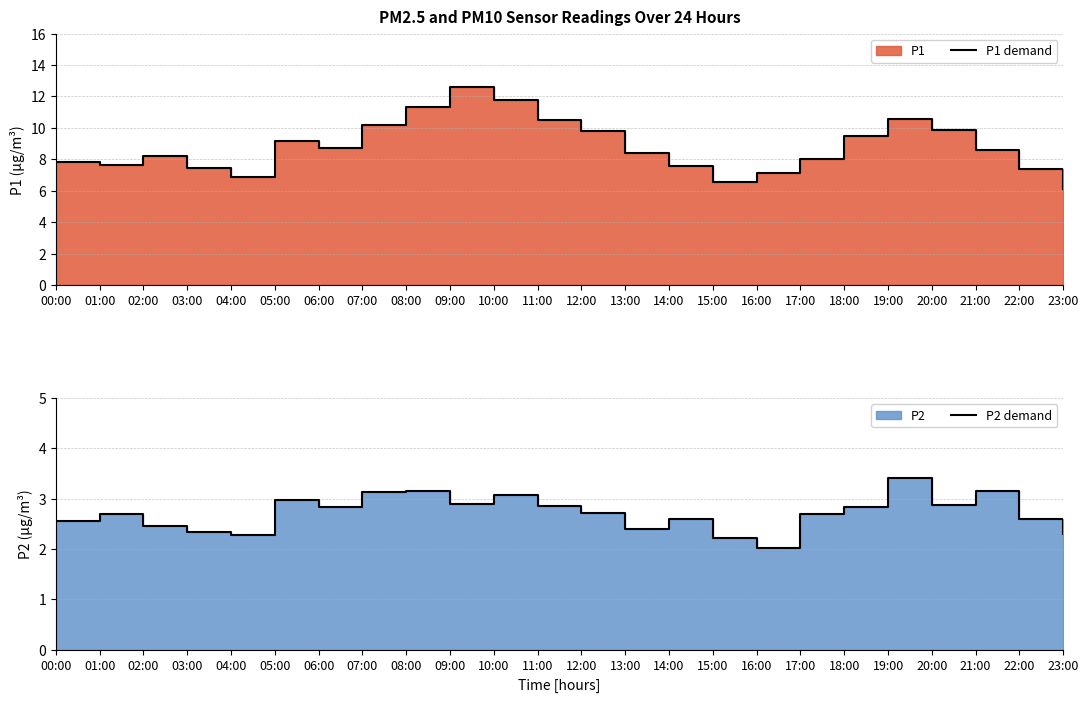

True or false: P2 demand and P1 demand intersect in this chart.

False